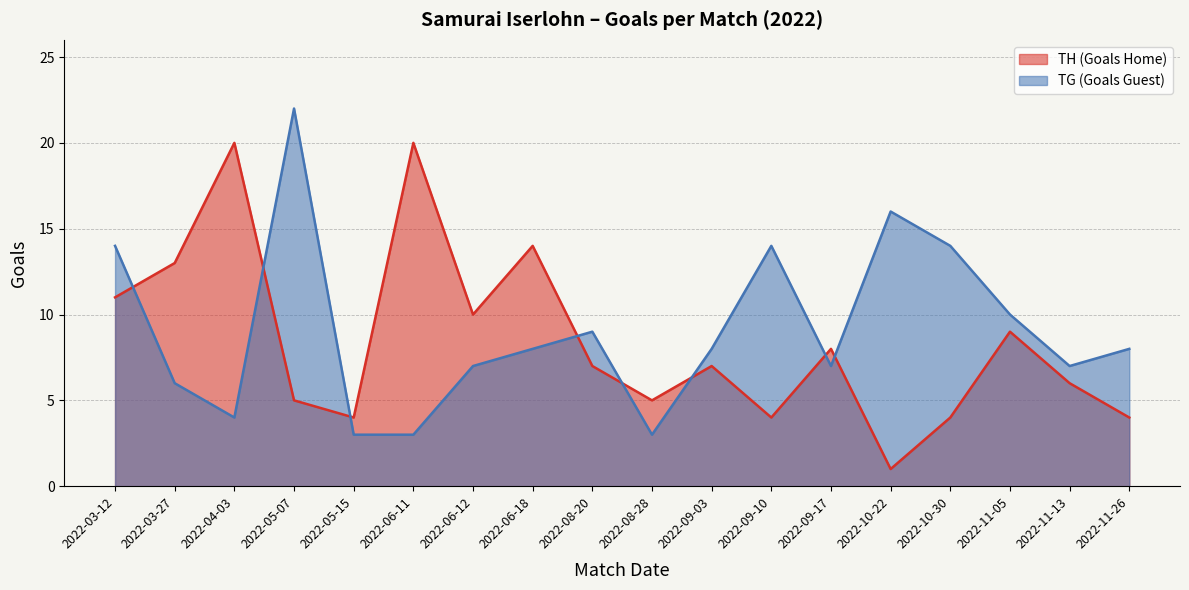

Reading right to left, what are all the values shown in this chart?

TH (Goals Home): 2022-11-26=4	2022-11-13=6	2022-11-05=9	2022-10-30=4	2022-10-22=1	2022-09-17=8	2022-09-10=4	2022-09-03=7	2022-08-28=5	2022-08-20=7	2022-06-18=14	2022-06-12=10	2022-06-11=20	2022-05-15=4	2022-05-07=5	2022-04-03=20	2022-03-27=13	2022-03-12=11
TG (Goals Guest): 2022-11-26=8	2022-11-13=7	2022-11-05=10	2022-10-30=14	2022-10-22=16	2022-09-17=7	2022-09-10=14	2022-09-03=8	2022-08-28=3	2022-08-20=9	2022-06-18=8	2022-06-12=7	2022-06-11=3	2022-05-15=3	2022-05-07=22	2022-04-03=4	2022-03-27=6	2022-03-12=14